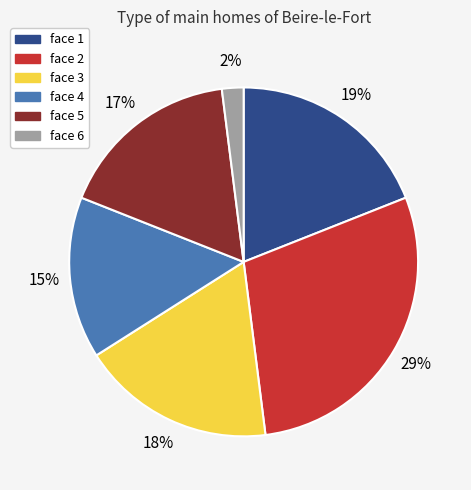

Does face 4 account for over 50% of the chart?

No